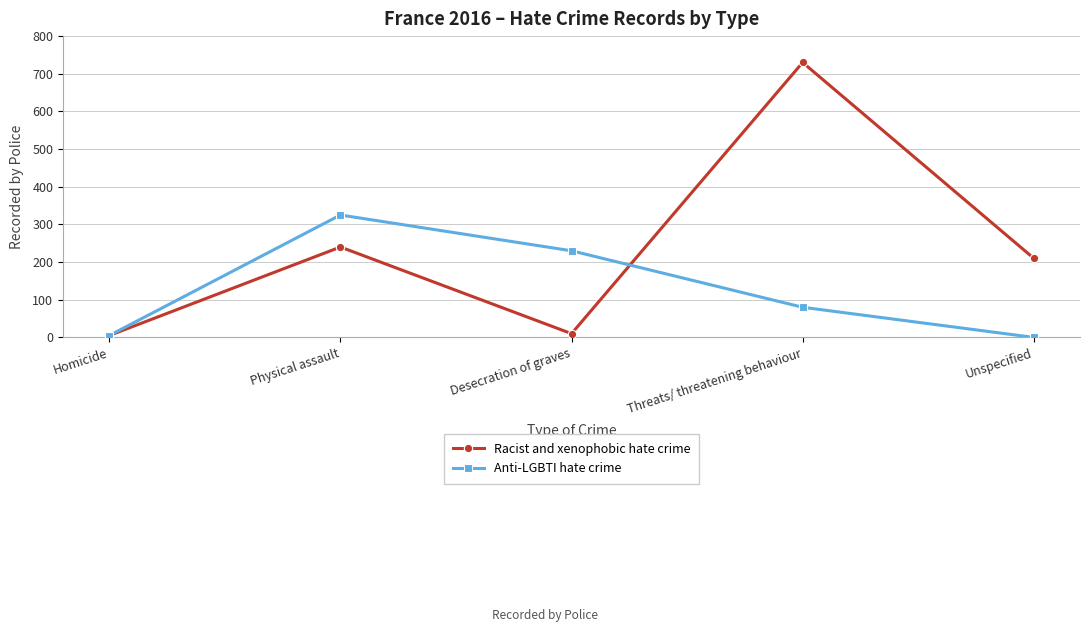

At Physical assault, list the series in order from largest to smallest.

Anti-LGBTI hate crime, Racist and xenophobic hate crime